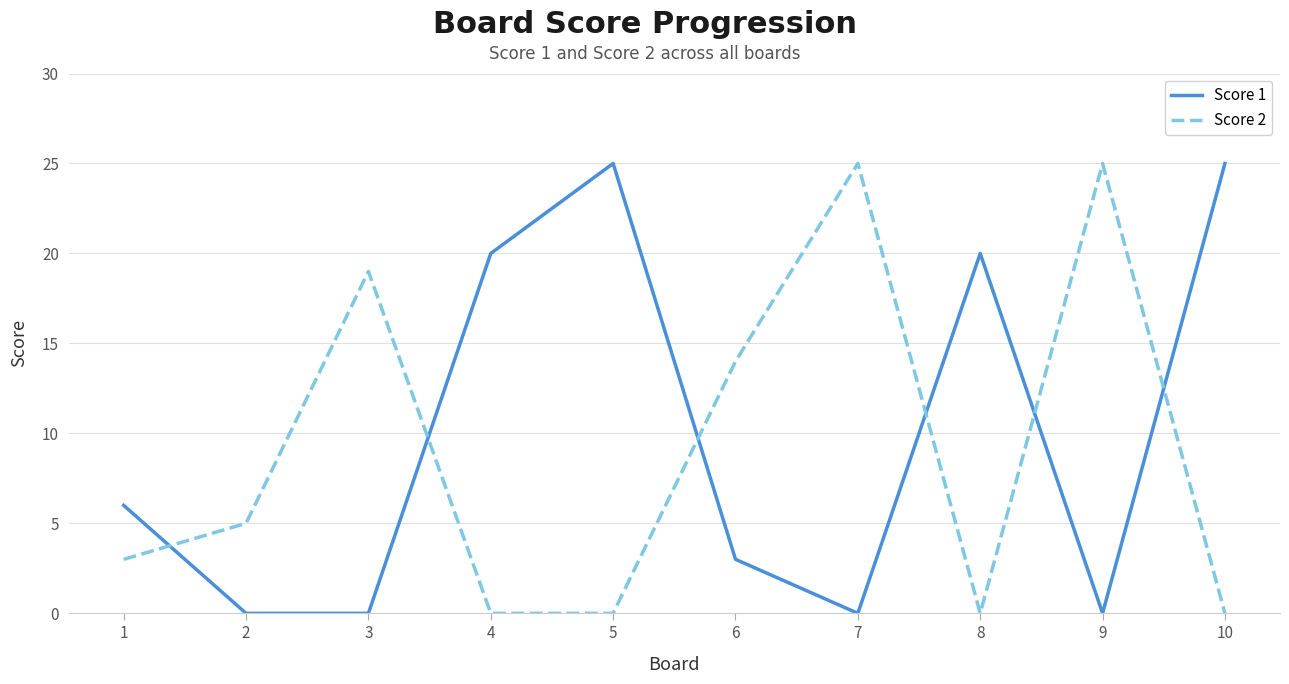

How many distinct data groups are displayed?

2